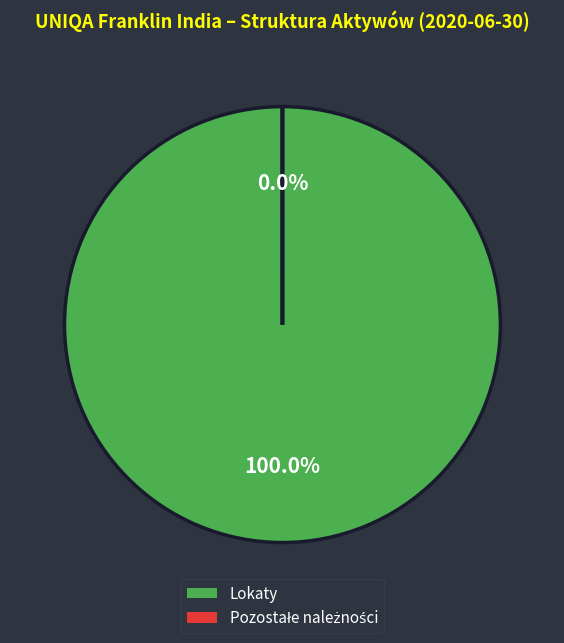

Does any single category account for the majority?

Yes